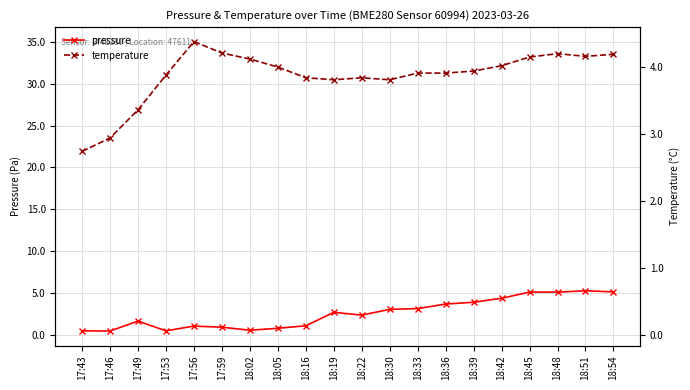

The value of temperature at 18:42 is 32.2. True or false?

True